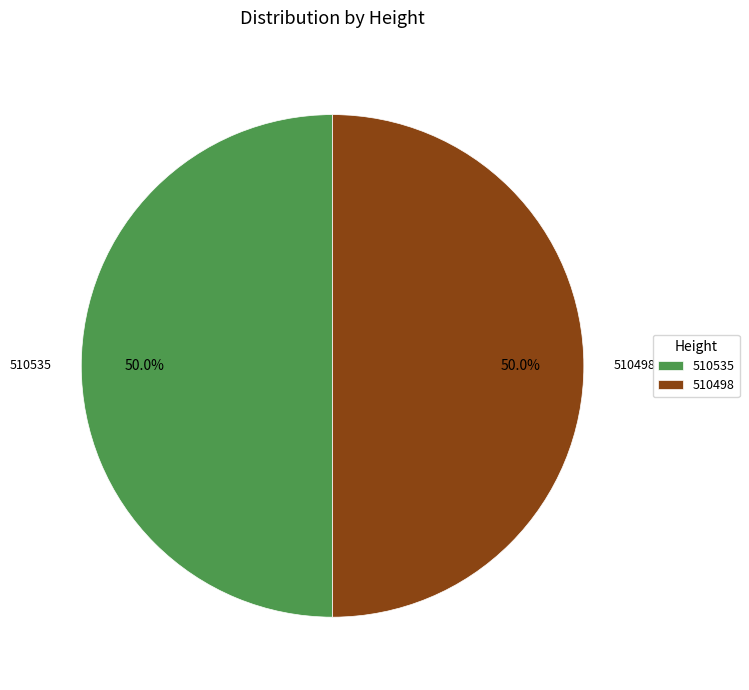

Combined, do 510498 and 510535 account for over 50%?

Yes